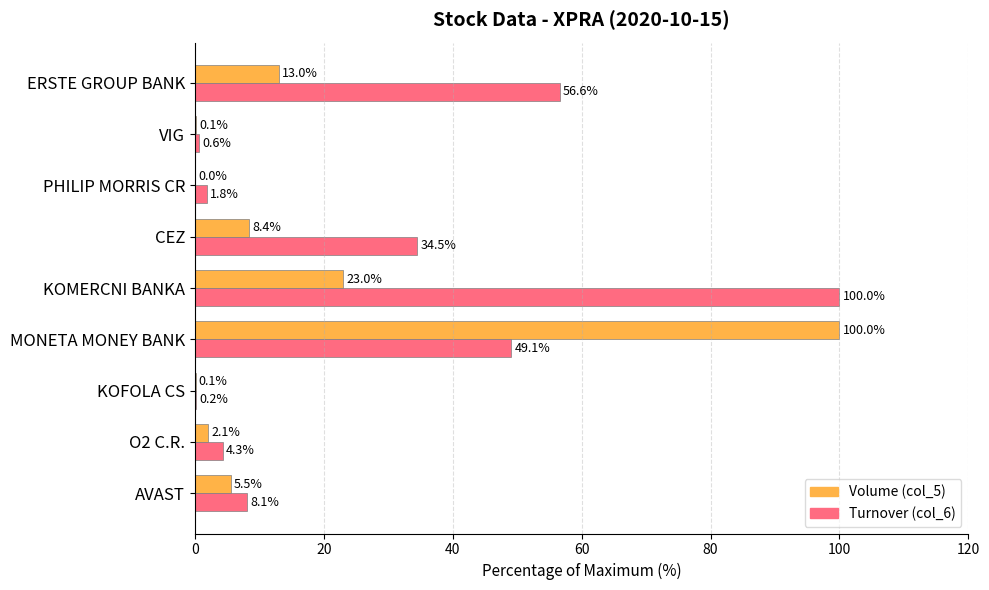

Is it true that Turnover (col_6) equals 141.1 at KOMERCNI BANKA?

False